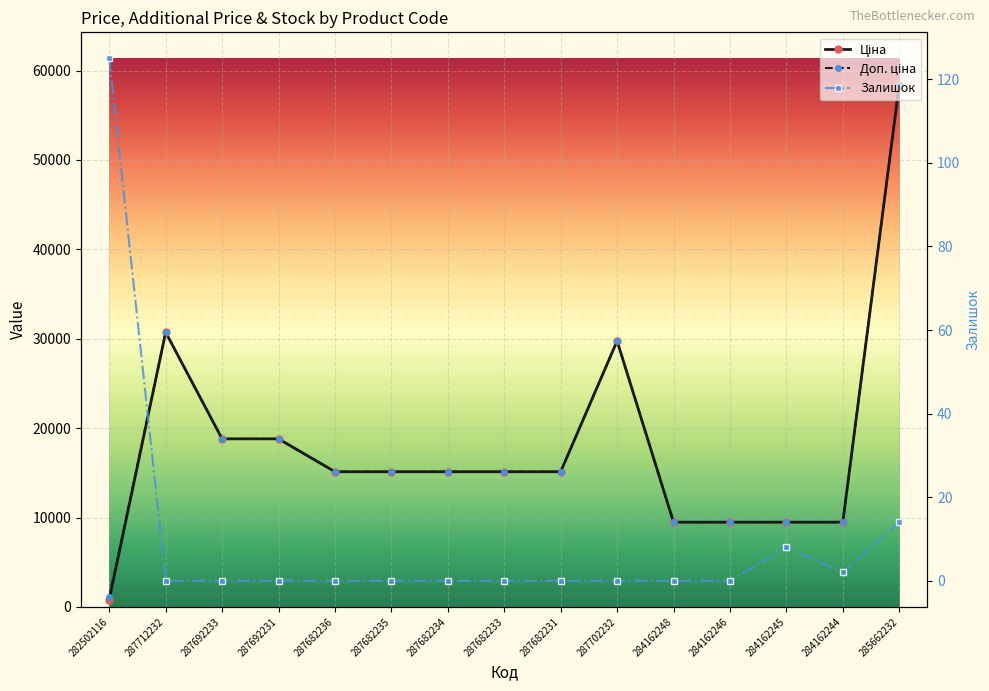

How many distinct data groups are displayed?

3